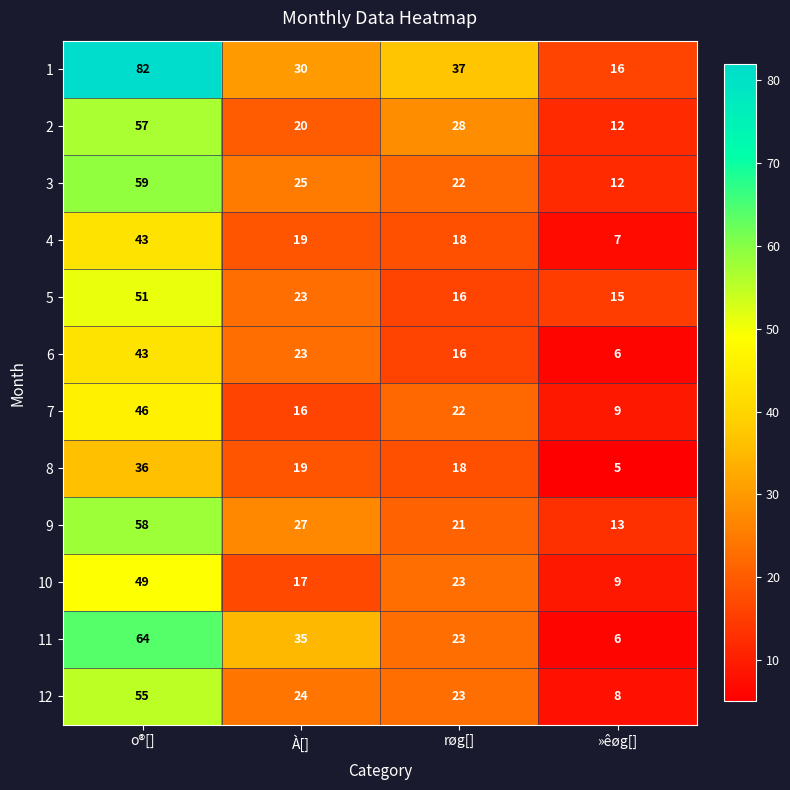

Is it true that 4 equals 18 at røg[]?

True